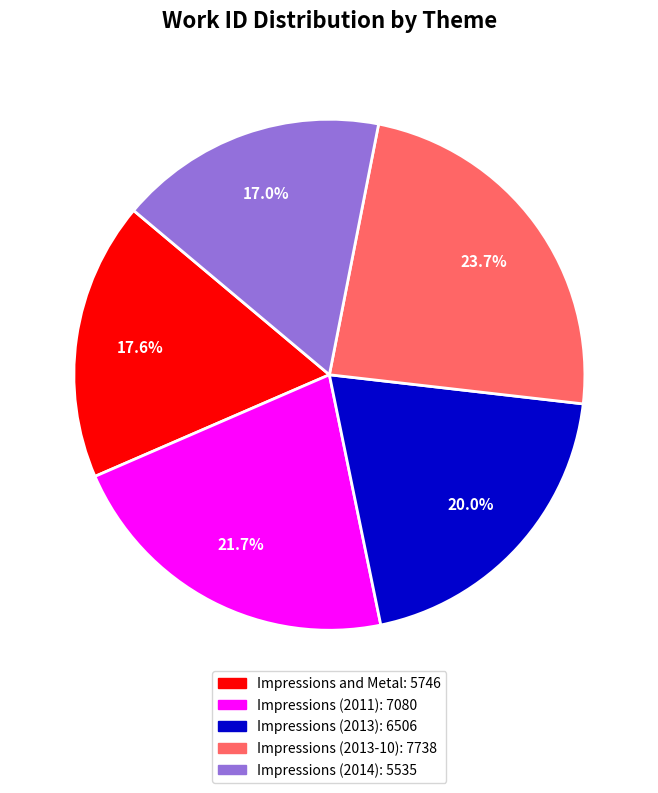

Does Impressions (2013) represent more than half of the total?

No